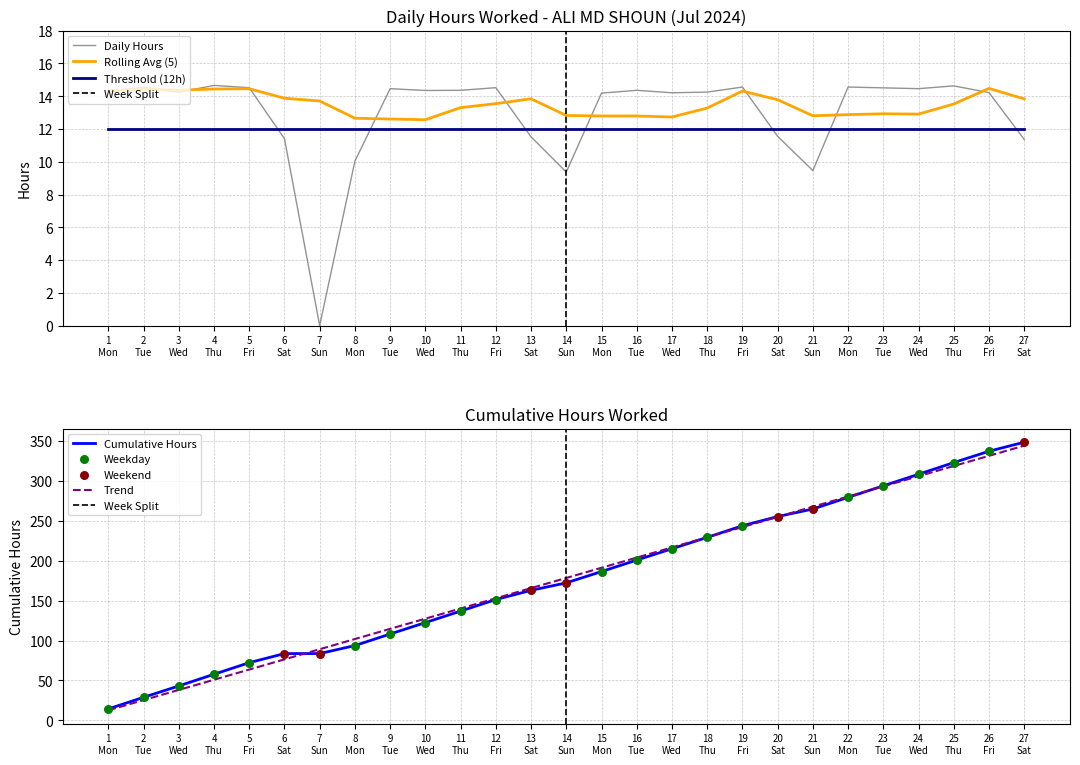

True or false: Threshold (12h) and Rolling Avg (5) cross at least once.

False